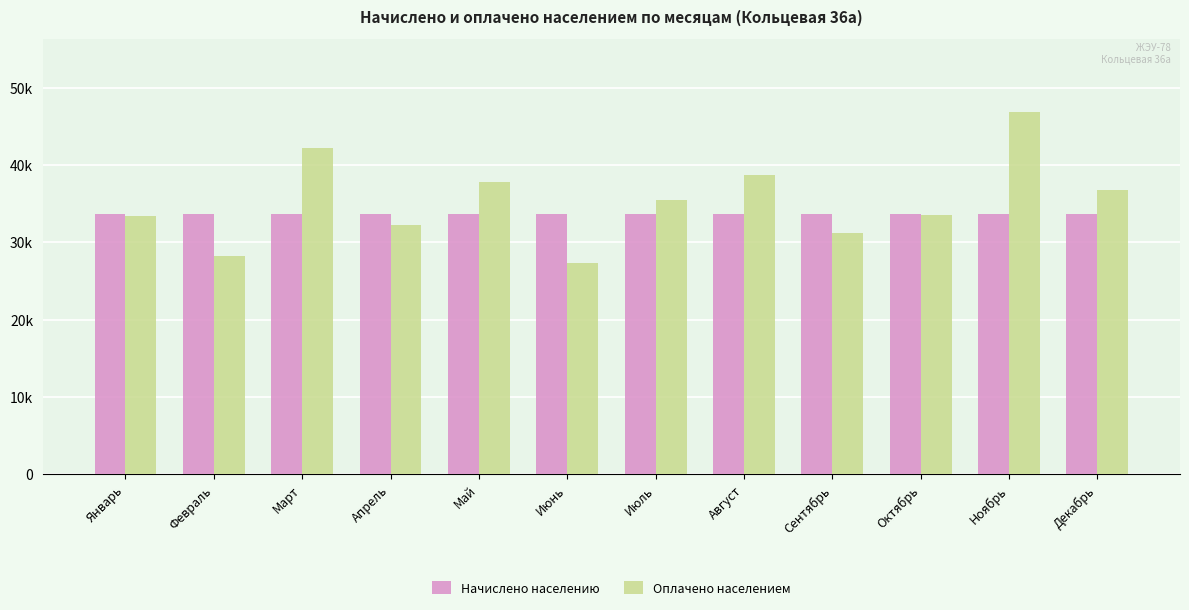

List the series in order of their peak value, lowest first.

Начислено населению, Оплачено населением